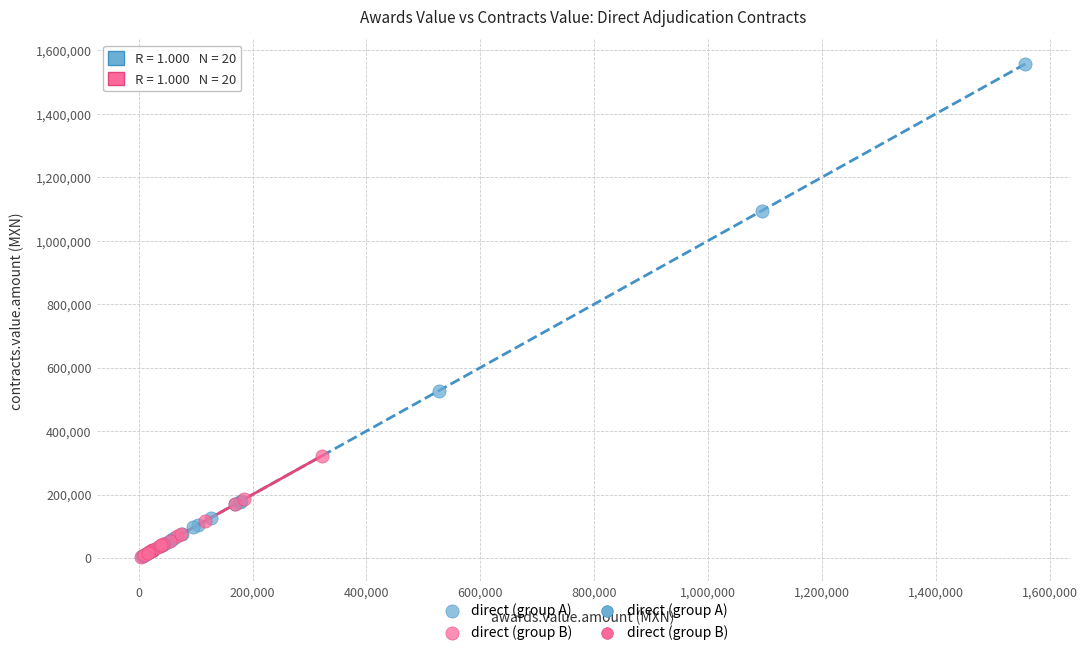

Which series has the widest spread of Y values?

direct (group A)